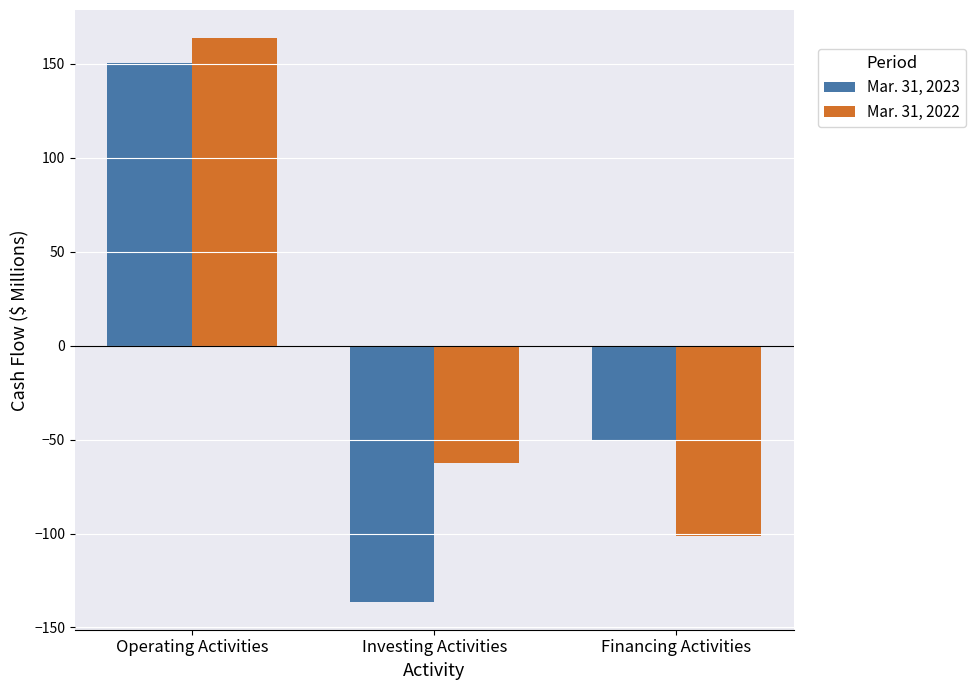

What position from the left is Financing Activities?

3